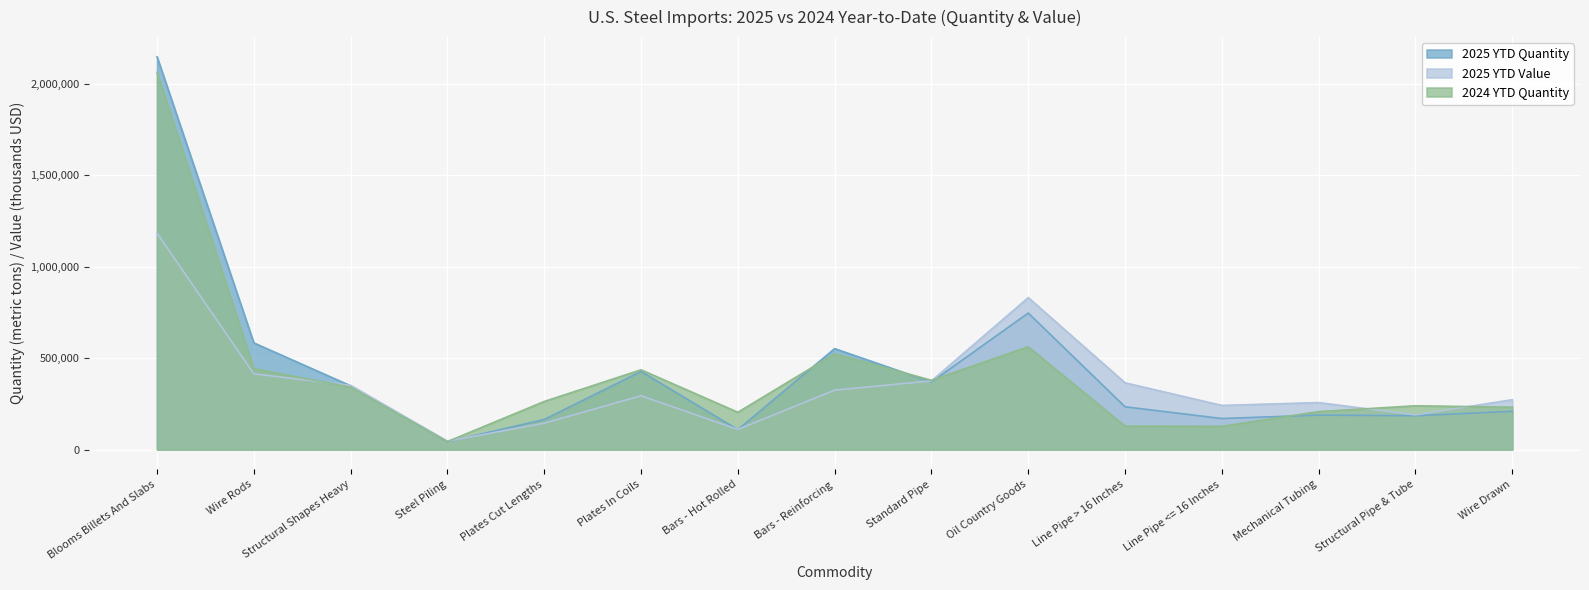

At which category does 2025 YTD Quantity reach its first local peak?

Plates In Coils